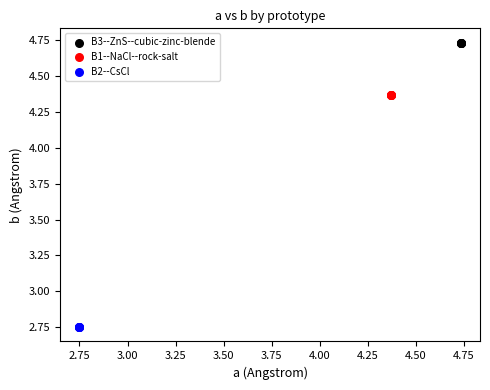

Which series contains the highest Y value?

B3--ZnS--cubic-zinc-blende